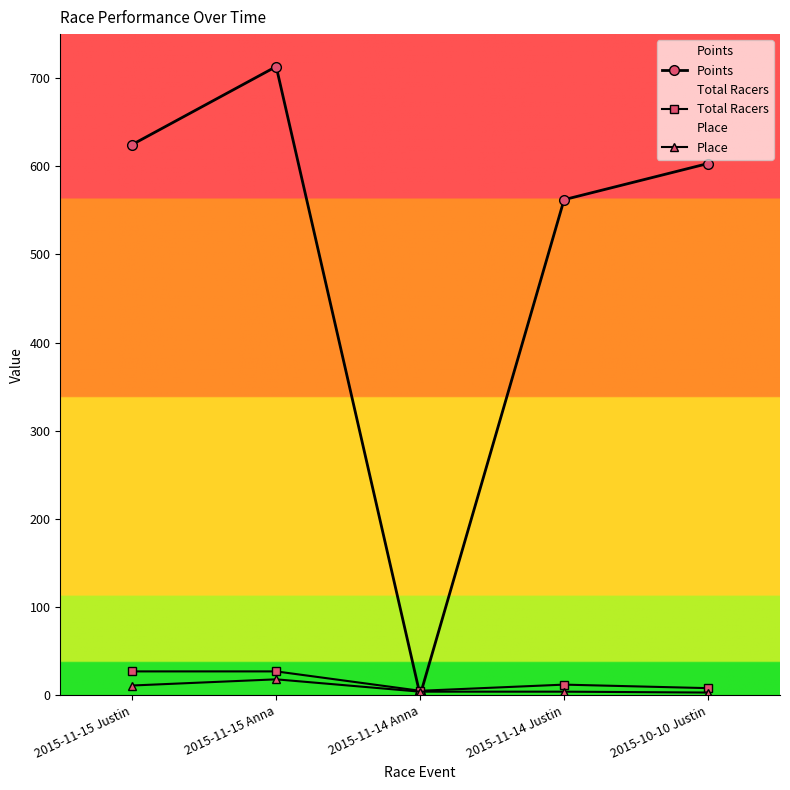

Where is Total Racers nearest to the value 16?

2015-11-14 Justin